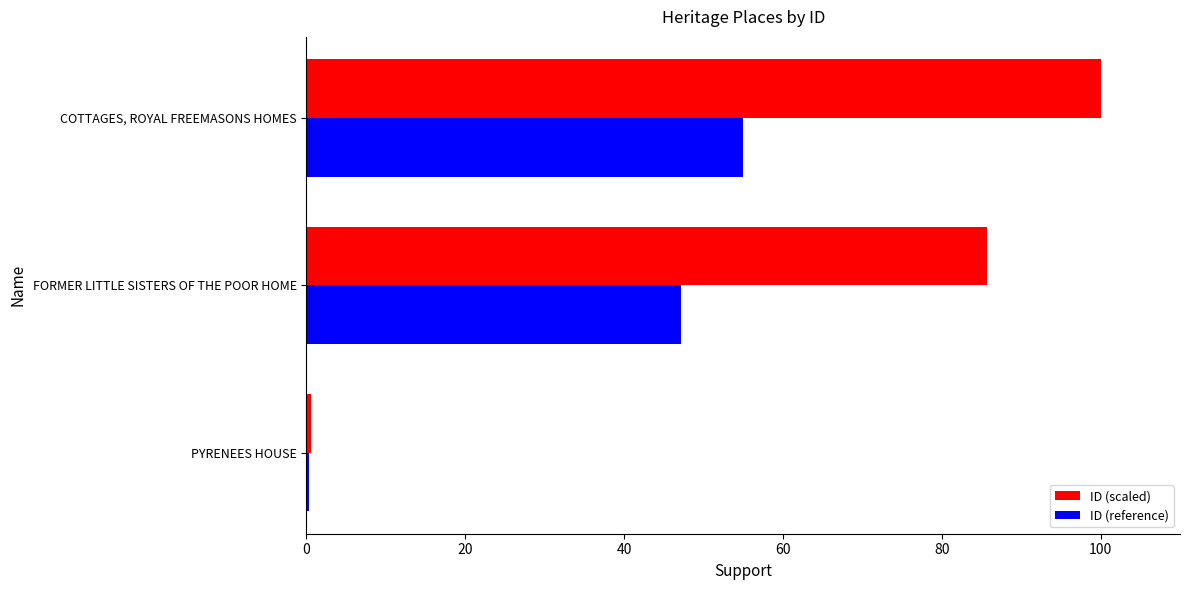

Is the value of ID (reference) at PYRENEES HOUSE greater than the value of ID (scaled) at FORMER LITTLE SISTERS OF THE POOR HOME?

No